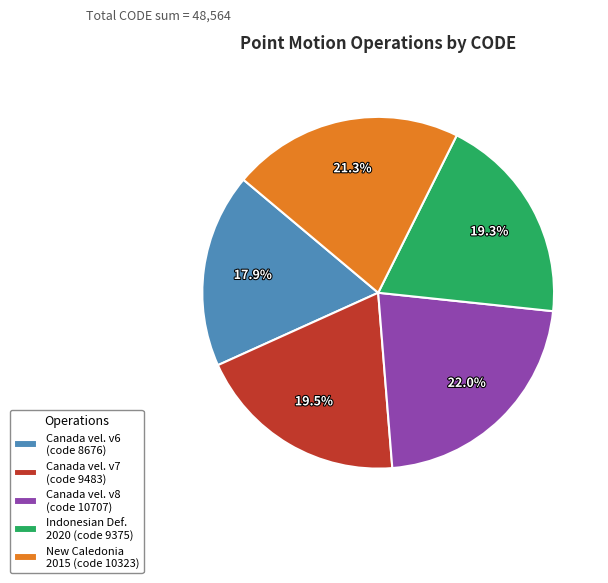

Approximately how many times larger is the value at New Caledonia 2015 (code 10323) compared to Canada vel. v6 (code 8676)?

1.2